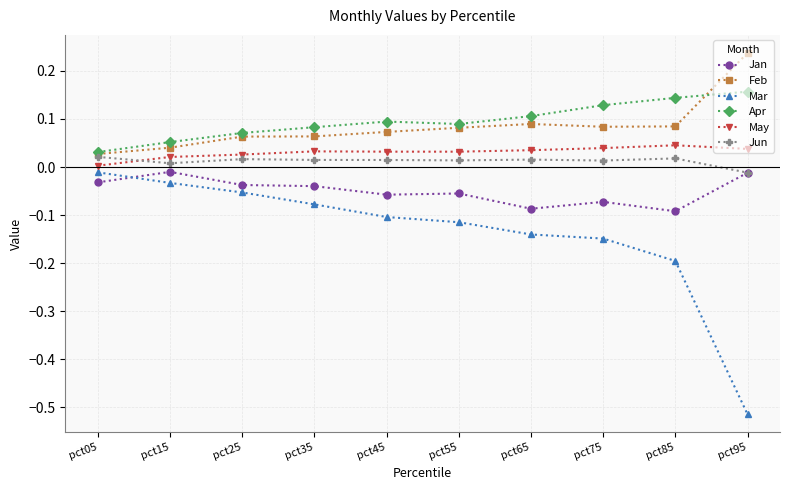

Which series has the largest total across all categories?

Apr